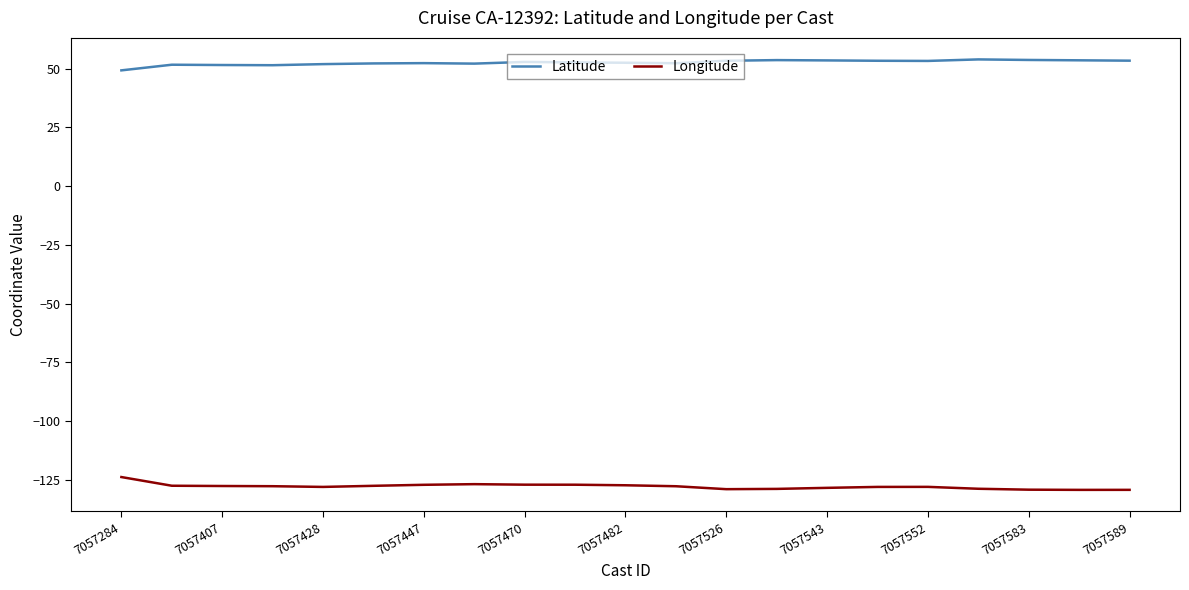

Which series has the largest total across all categories?

Latitude